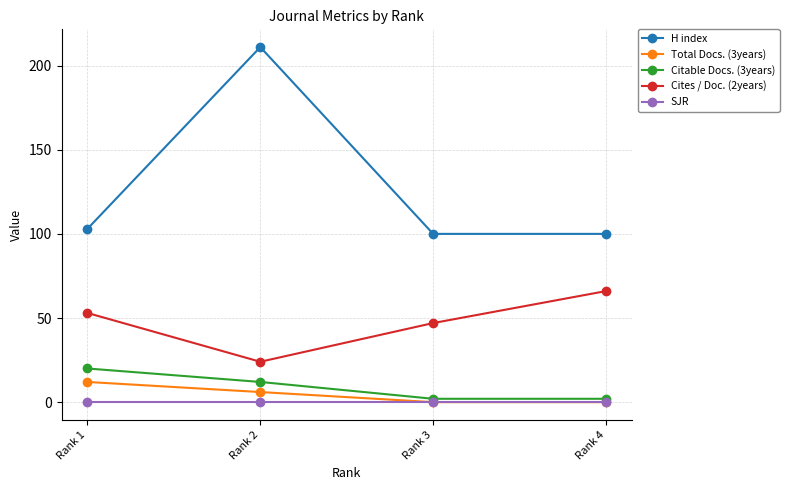

What is the sum of all Citable Docs. (3years) values?

36